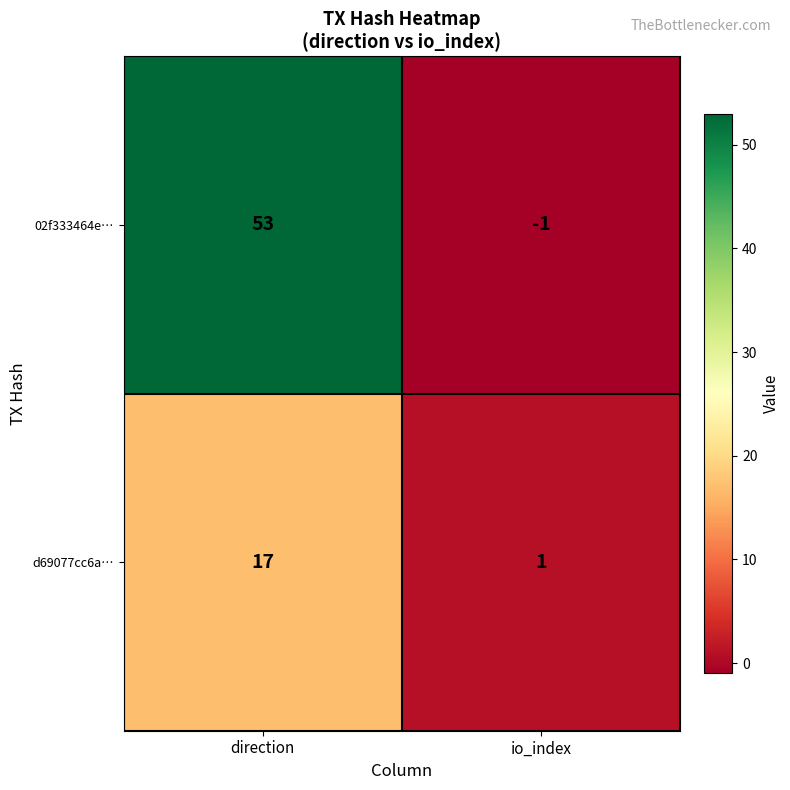

The value of 02f333464e… at direction is 53. True or false?

True